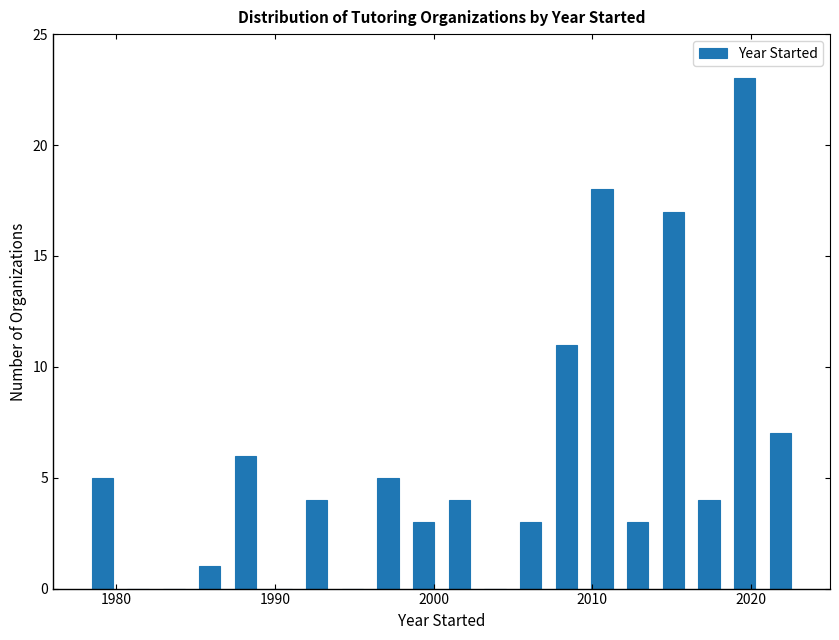

Read against the x-axis, roughly where is the centre of the tallest bar?

2020